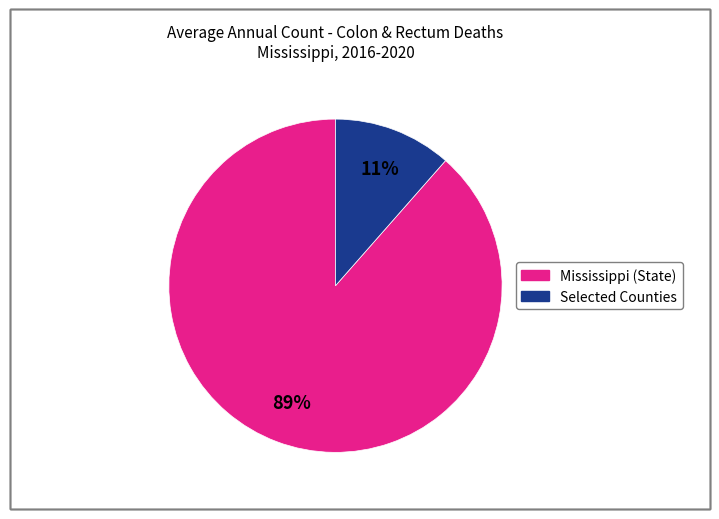

Does any single category account for the majority?

Yes